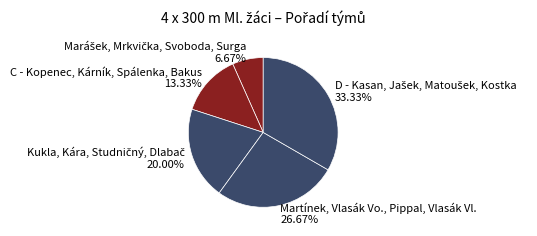

Does C - Kopenec, Kárník, Spálenka, Bakus account for over 50% of the chart?

No